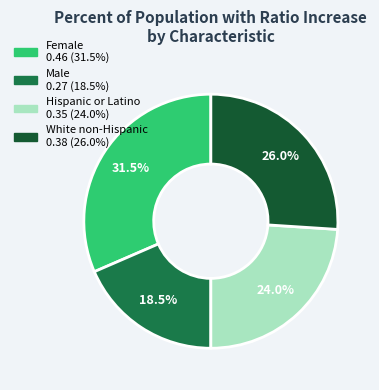

The White non-Hispanic slice represents 26% of the pie. True or false?

True